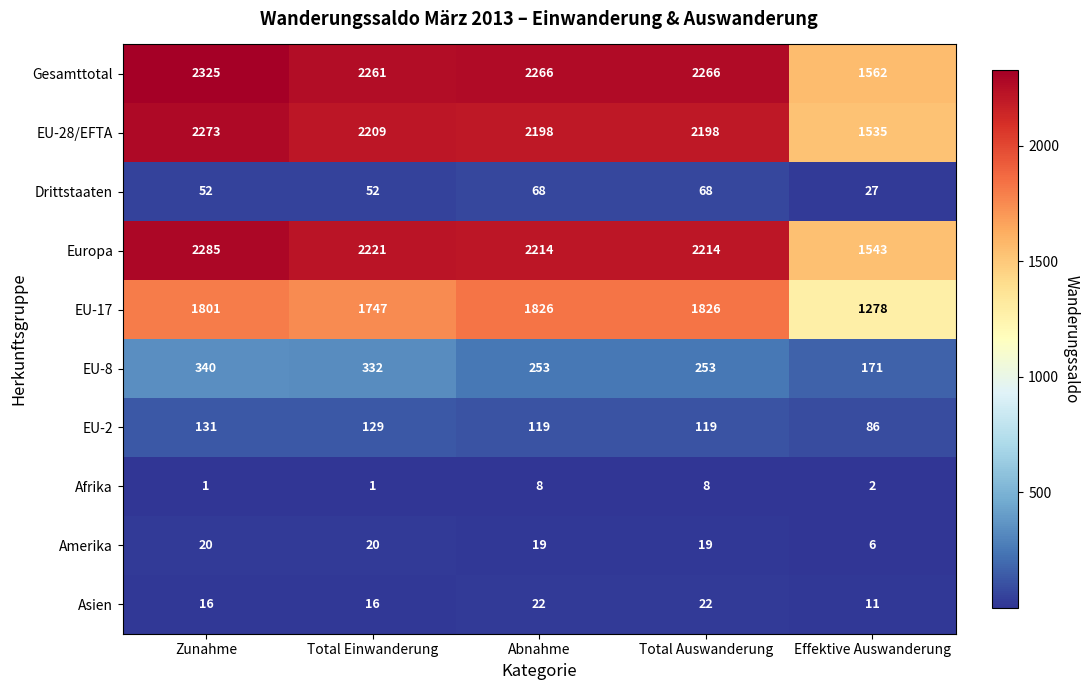

How many data points in Drittstaaten are less than 52?

1